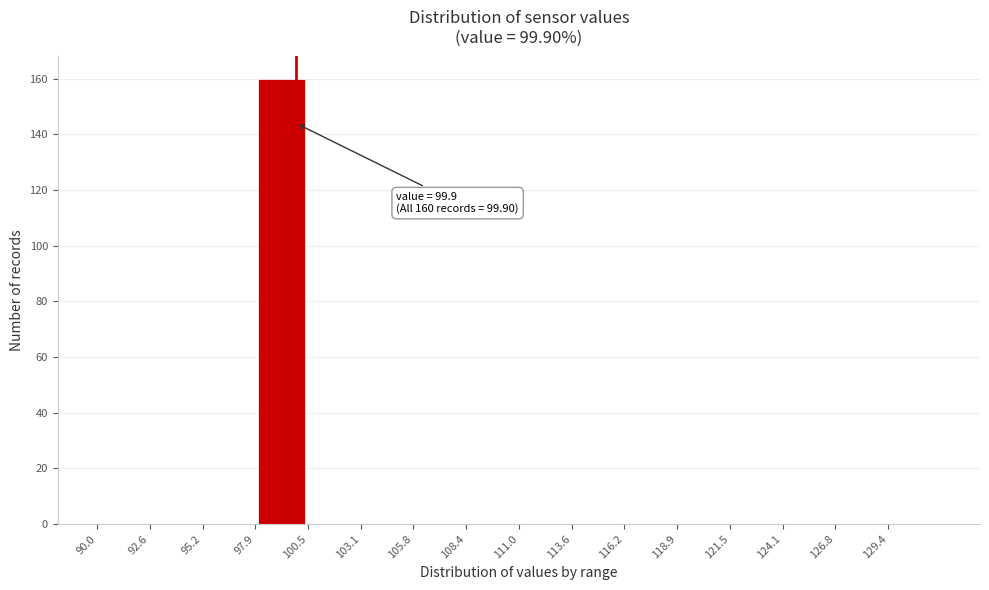

Which range on the x-axis has the tallest bar?

98.0 to 100.5